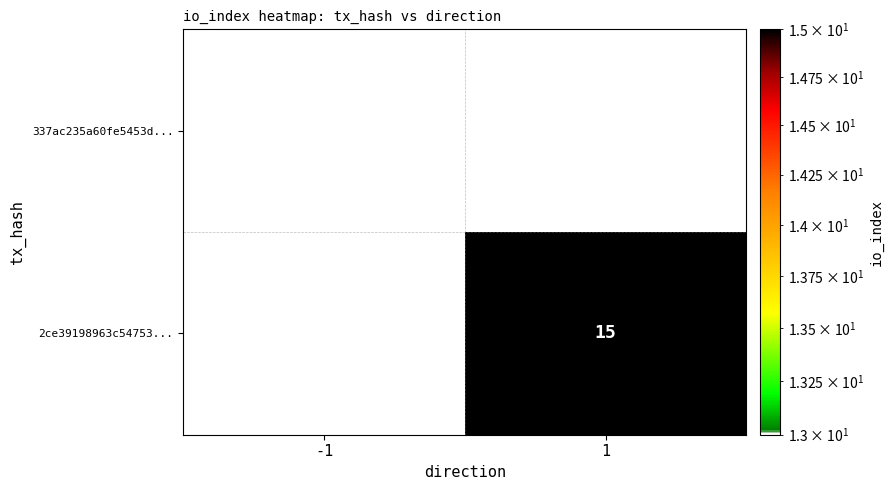

Is it true that 337ac235a60fe5453d... equals 13 at -1?

True